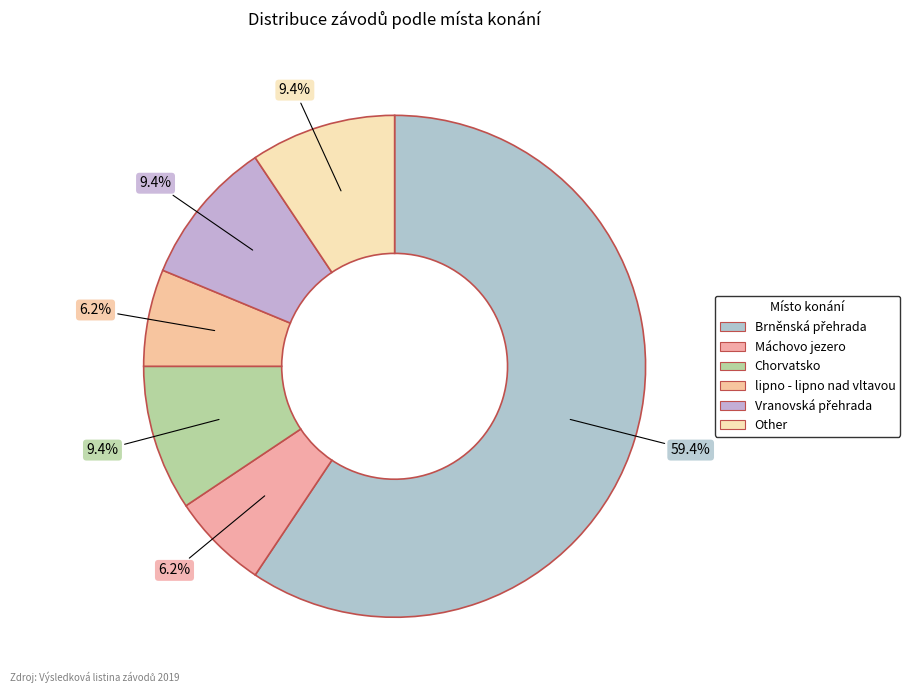

What percentage is the Chorvatsko slice, to the nearest percent?

9%